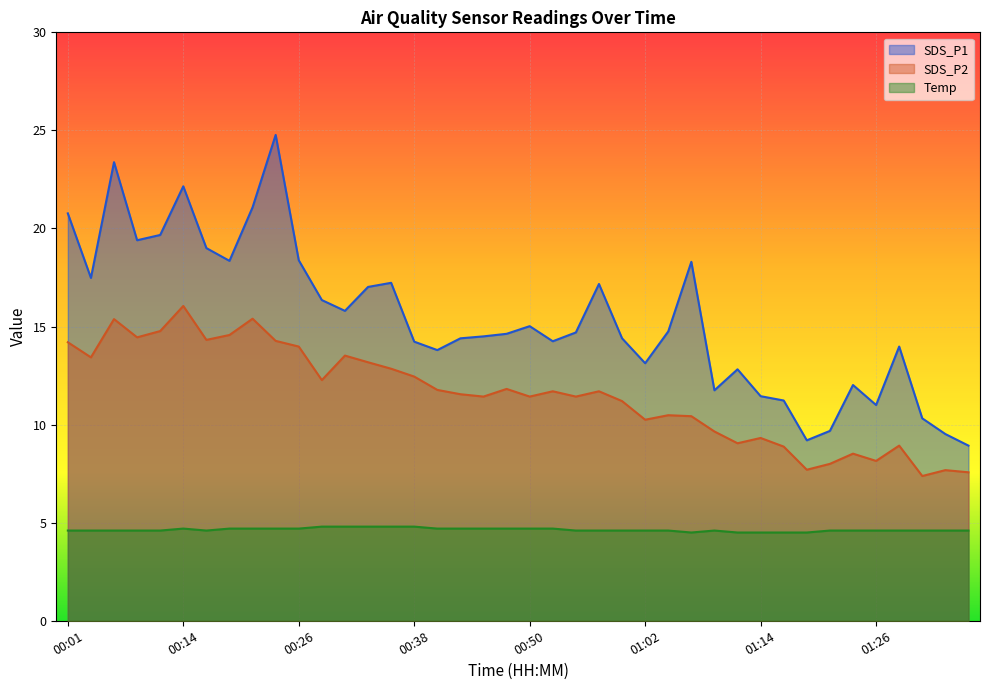

What position from the left is 01:12?

30